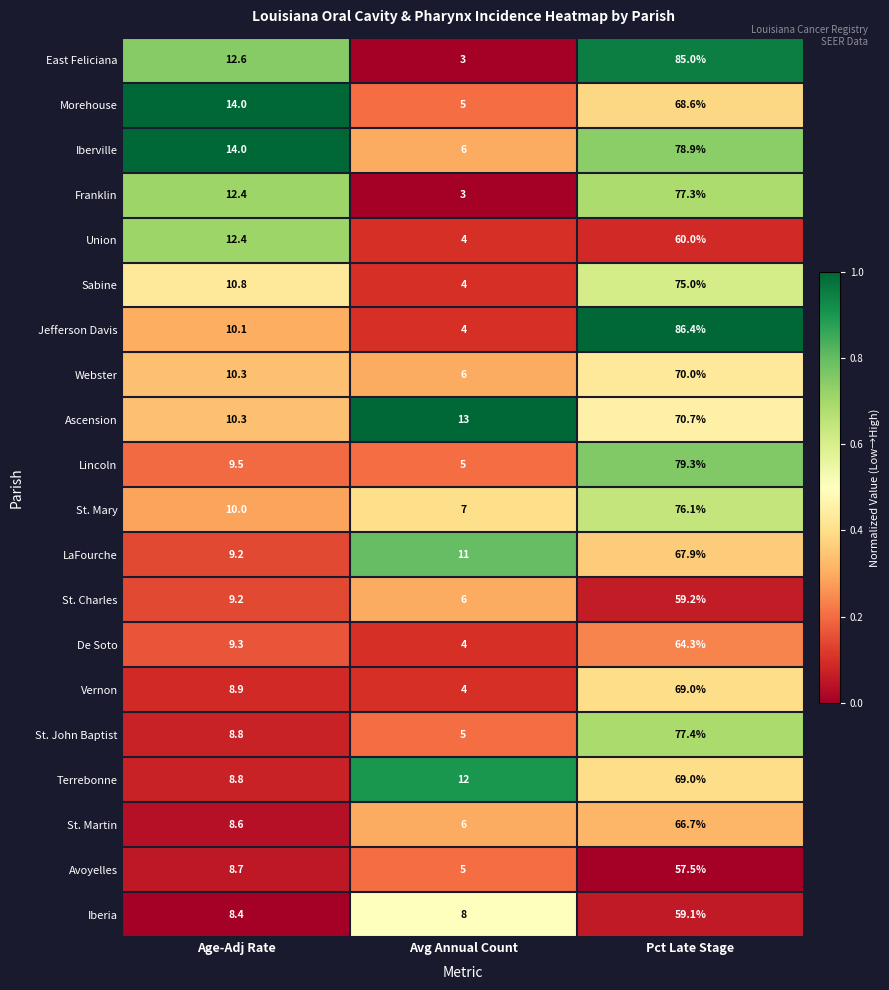

Where does the Union series first go above 12?

Age-Adj Rate